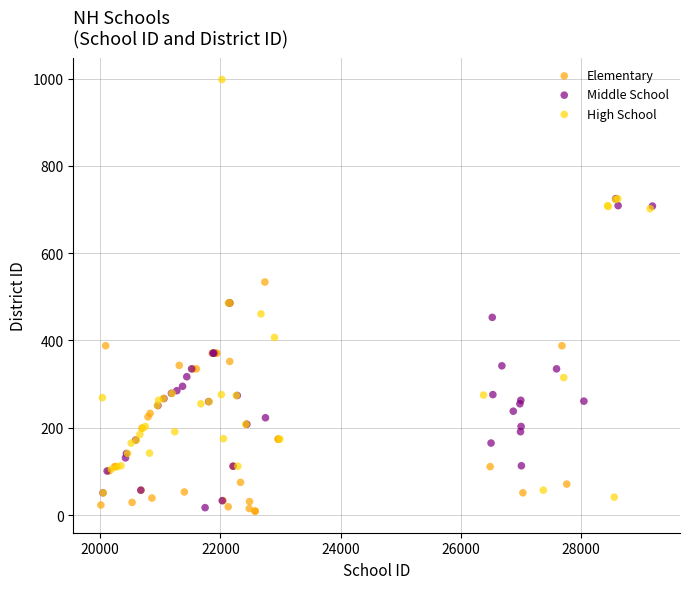

What are all the series names shown in the legend?

Elementary, Middle School, High School